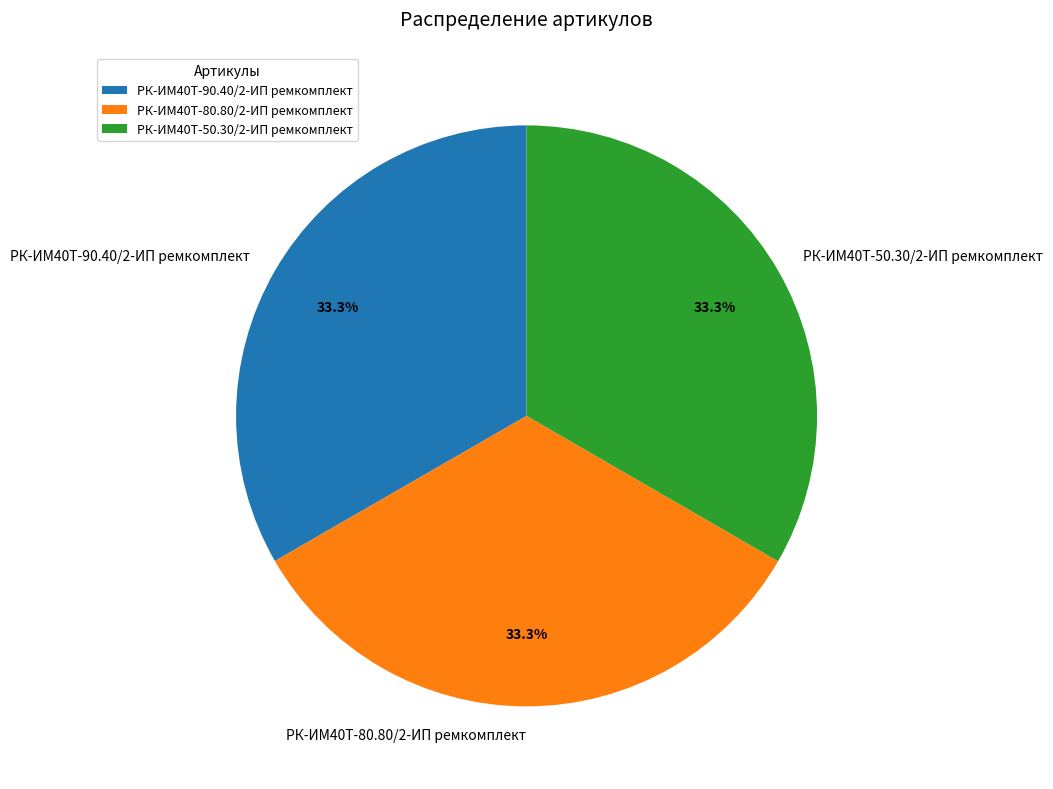

How many segments does this pie chart have?

3